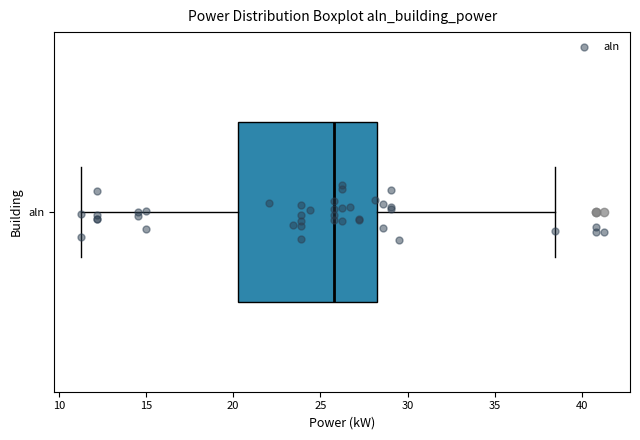

Read this box plot against the x-axis: the position of the median line, the range covered by the box, and the ends of both whiskers. The values are not printed on the chart, so give them approximately, as read against the axis.

median 26.0, box 20.5 to 28.0, whiskers 11.5 to 38.5